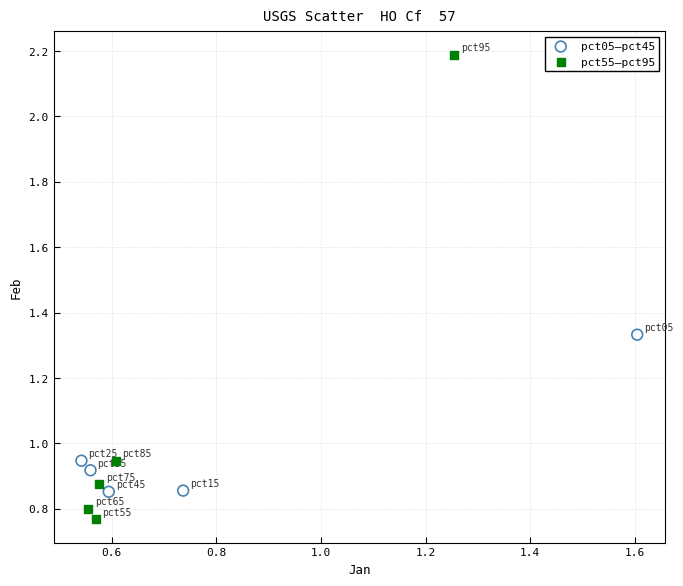

Which series has the largest Y range (max minus min)?

pct55–pct95